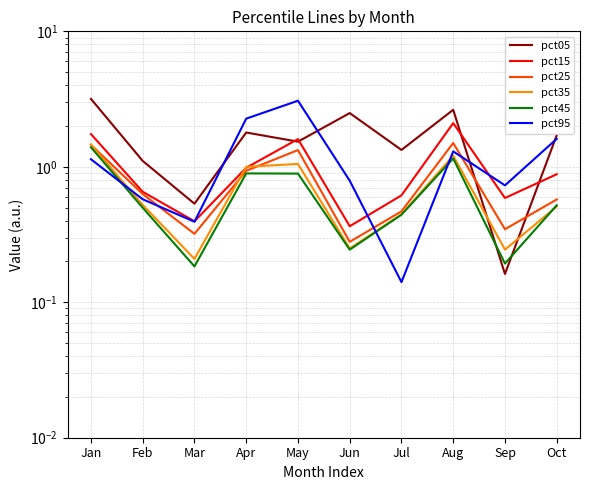

What is the value of the pct25 point at the 8th from the left?

1.5